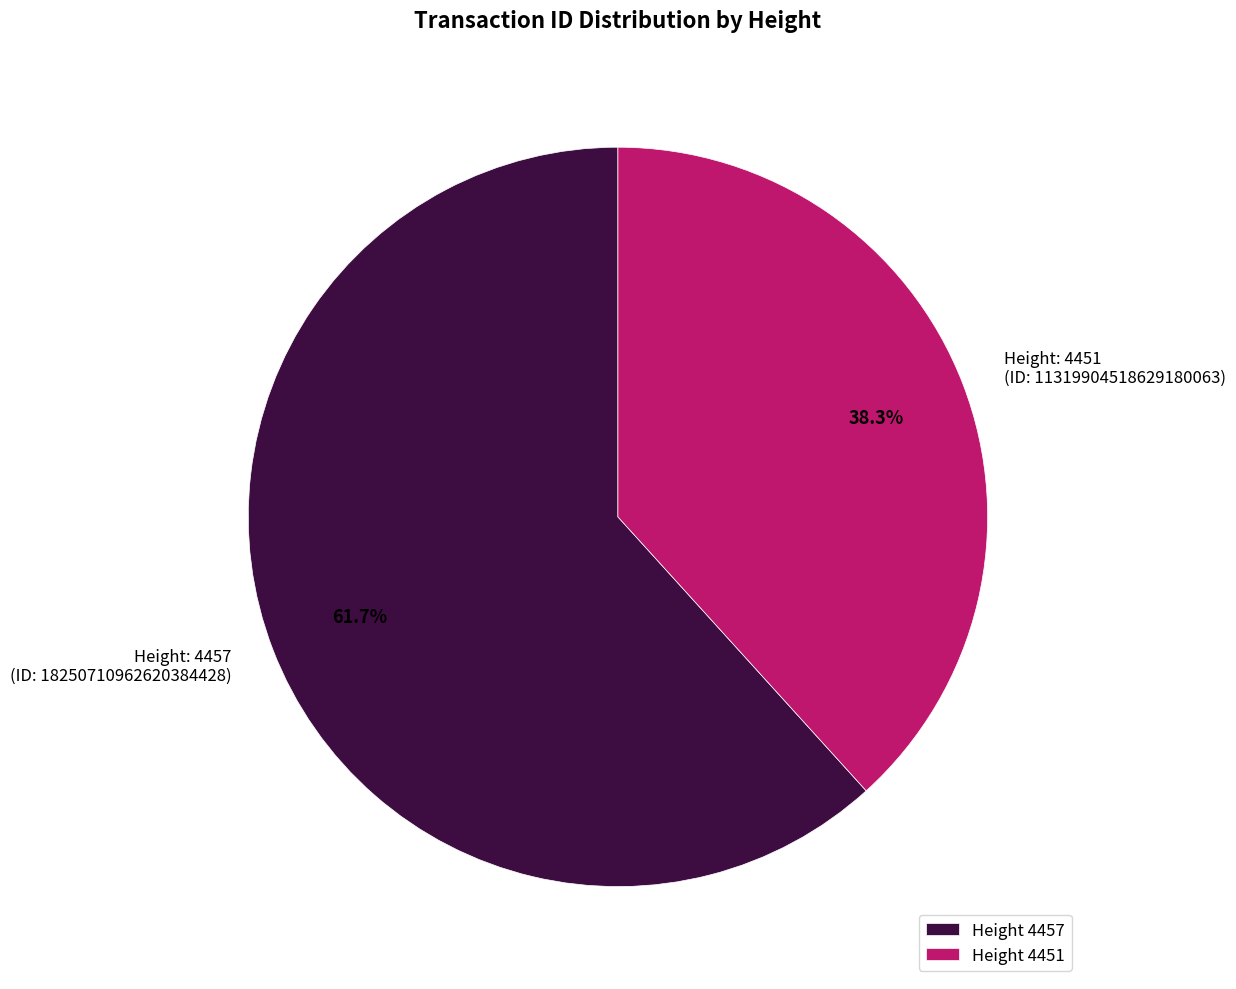

How many slices are in this pie chart?

2